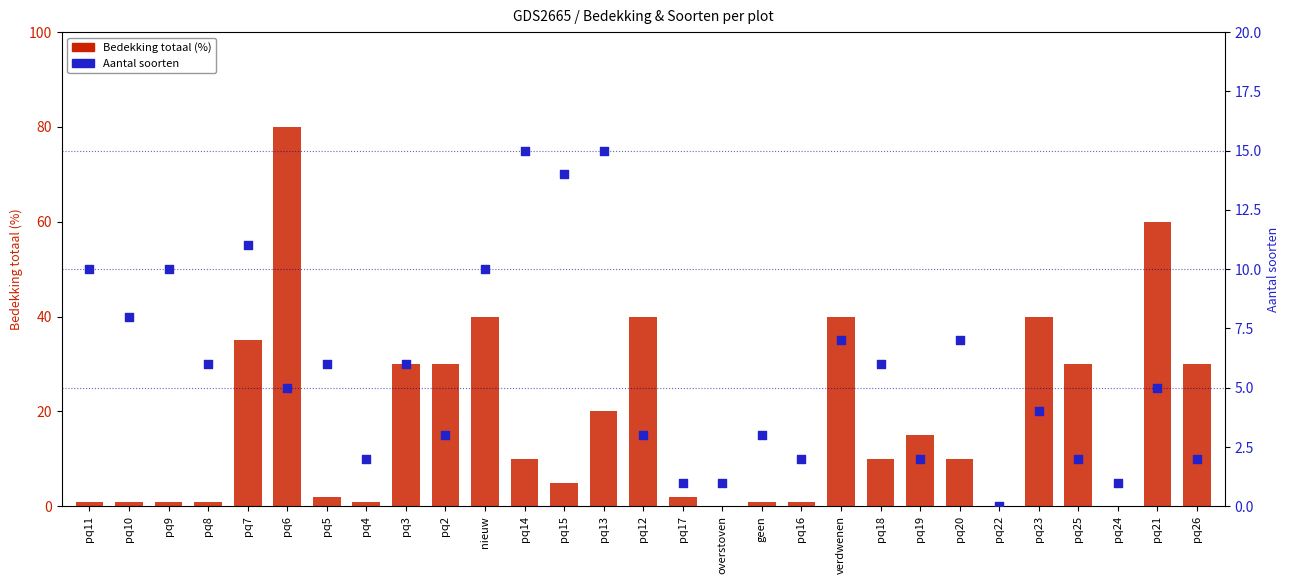

Is the value of Bedekking totaal (%) at pq10 greater than the value of Aantal soorten at pq26?

No